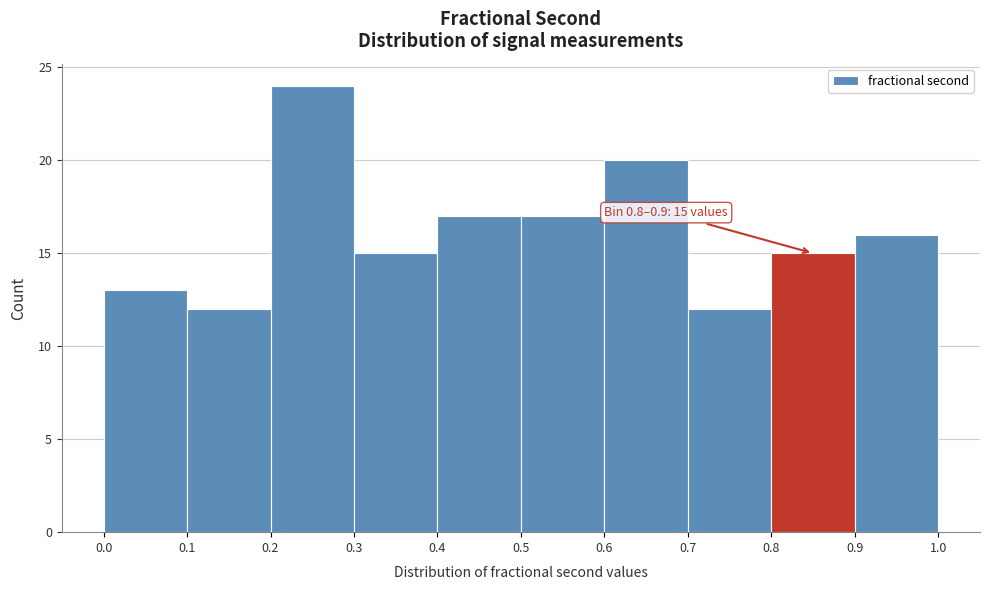

Which range on the x-axis has the tallest bar?

0.2 to 0.3